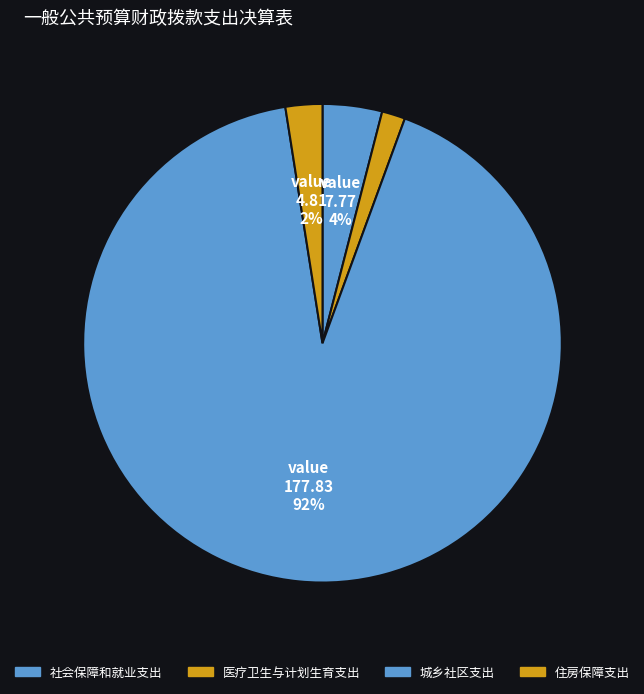

Which slice represents more than half of the pie?

城乡社区支出